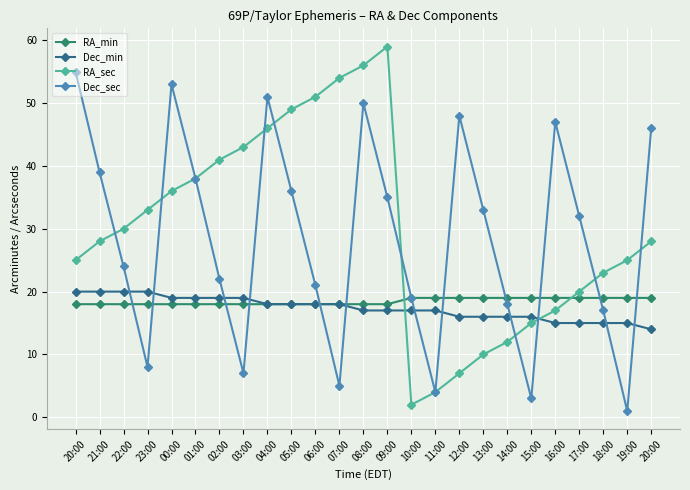

The value of Dec_min at 21:00 is 20. True or false?

True